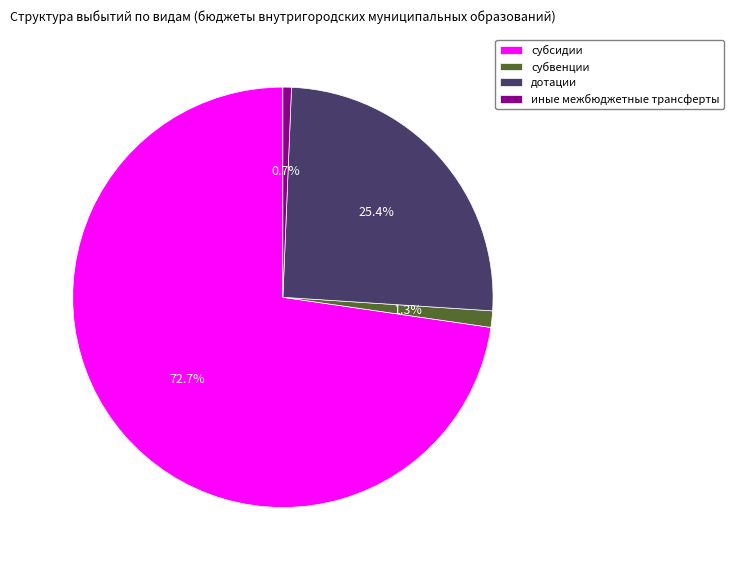

Count the number of slices in the pie.

4